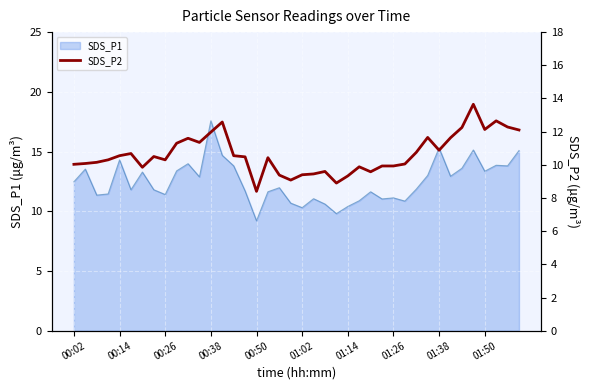

How many interior local valleys (lower than both neighbors) does the data have?

9